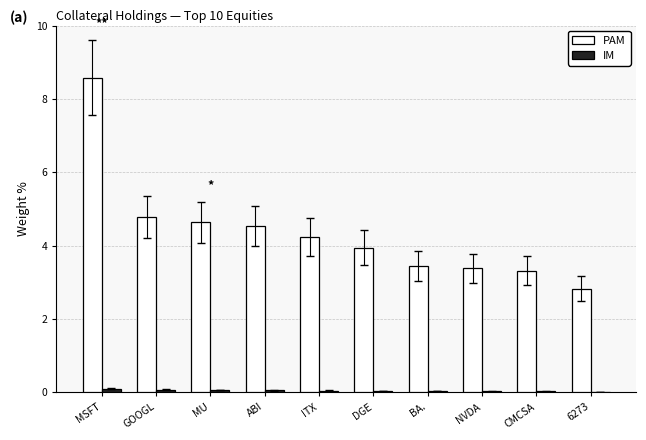

Is the value of IM at GOOGL greater than the value of PAM at CMCSA?

No